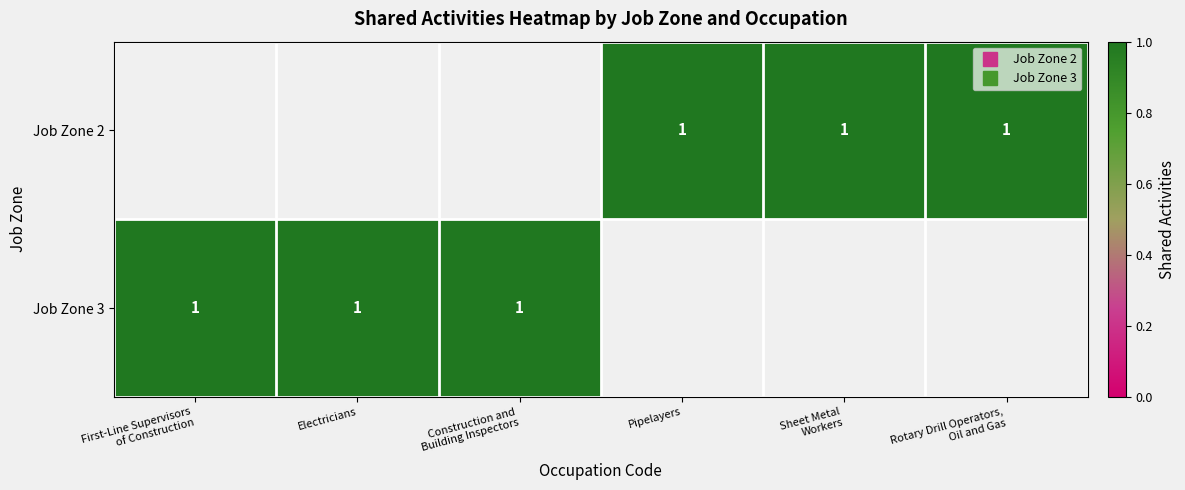

True or false: Job Zone 2 has a value of 0.7 at Rotary Drill Operators, Oil and Gas.

False